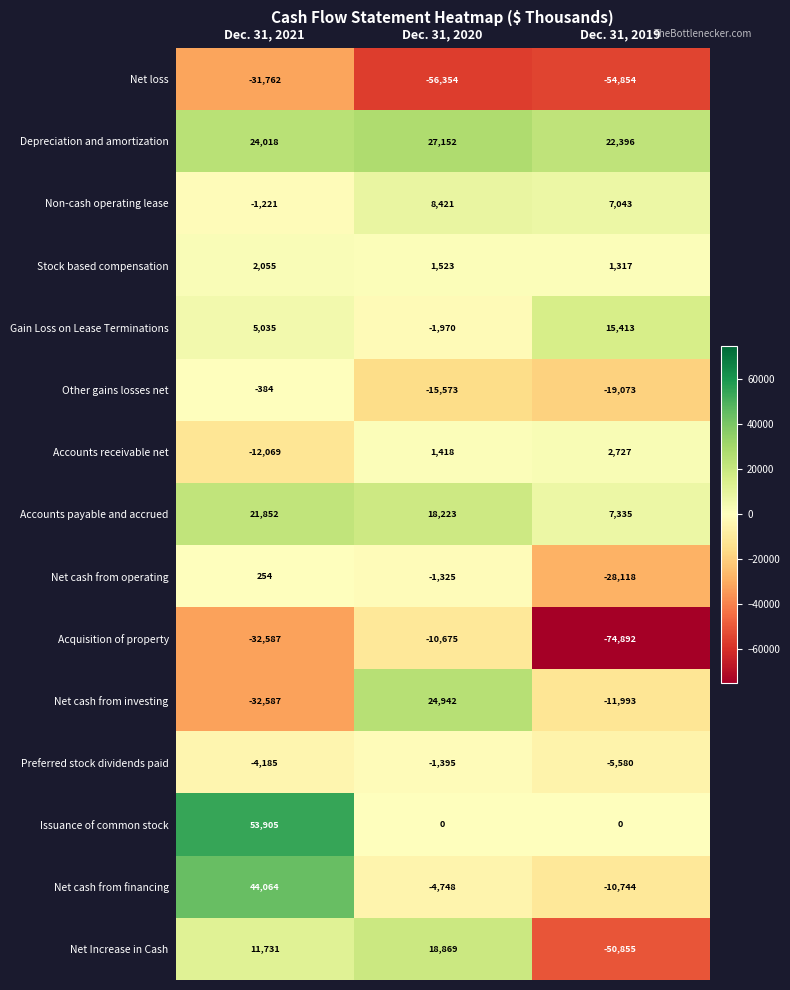

True or false: Net cash from operating has a value of -15614 at Dec. 31, 2019.

False